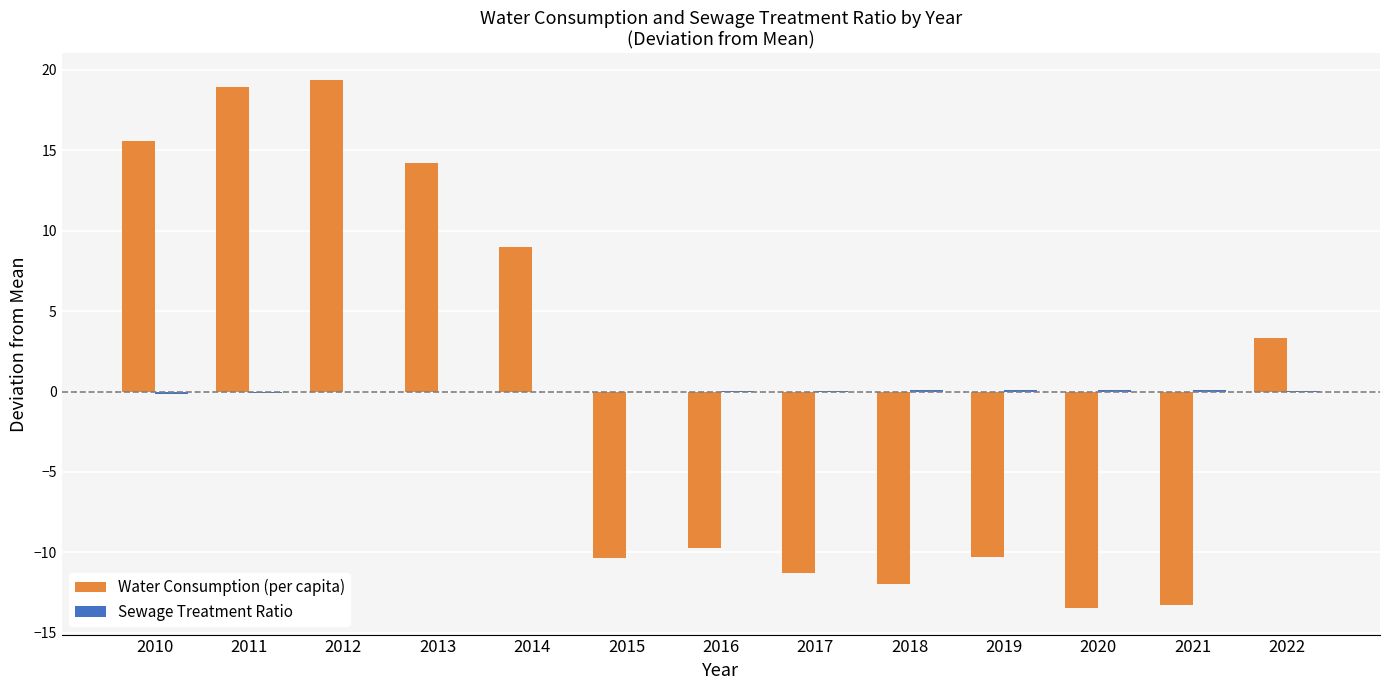

The Water Consumption (per capita) series shows -8.5 at 2020. True or false?

False